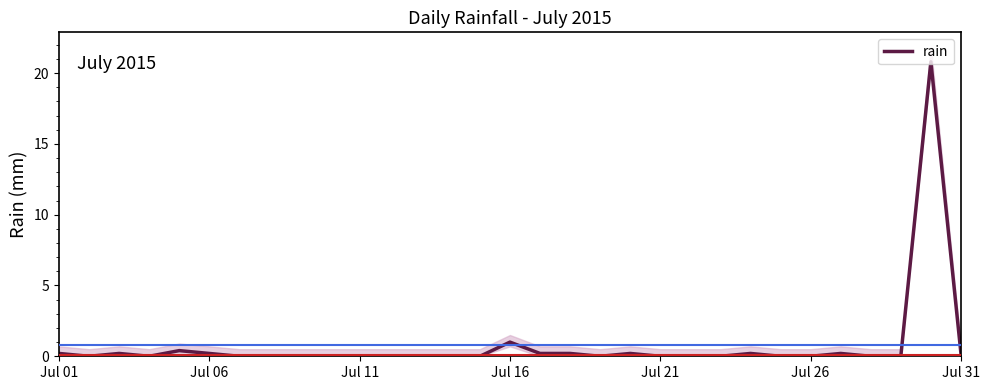

What is the maximum value for rain?

20.8